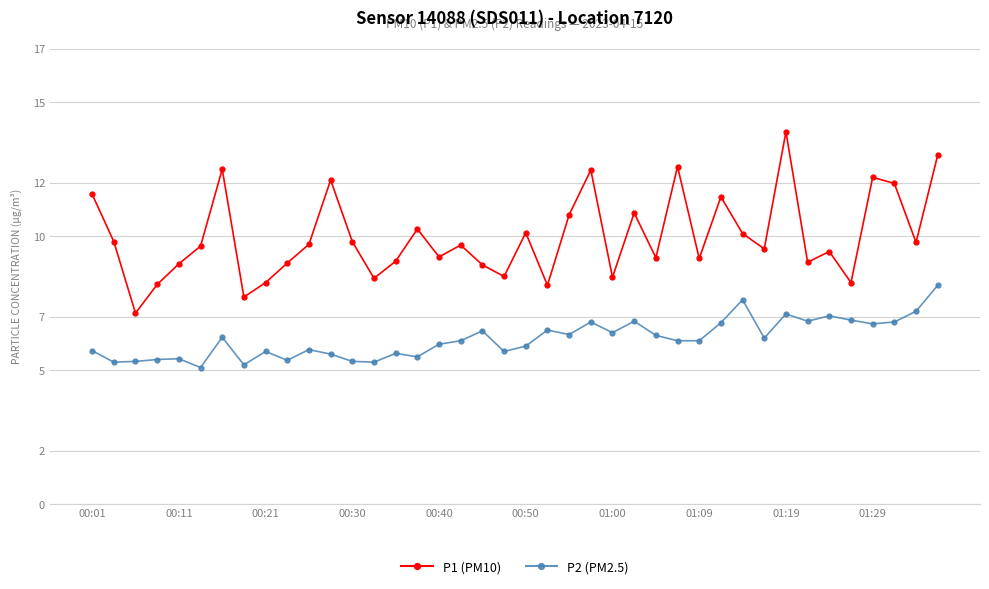

Which series has the largest total across all categories?

P1 (PM10)